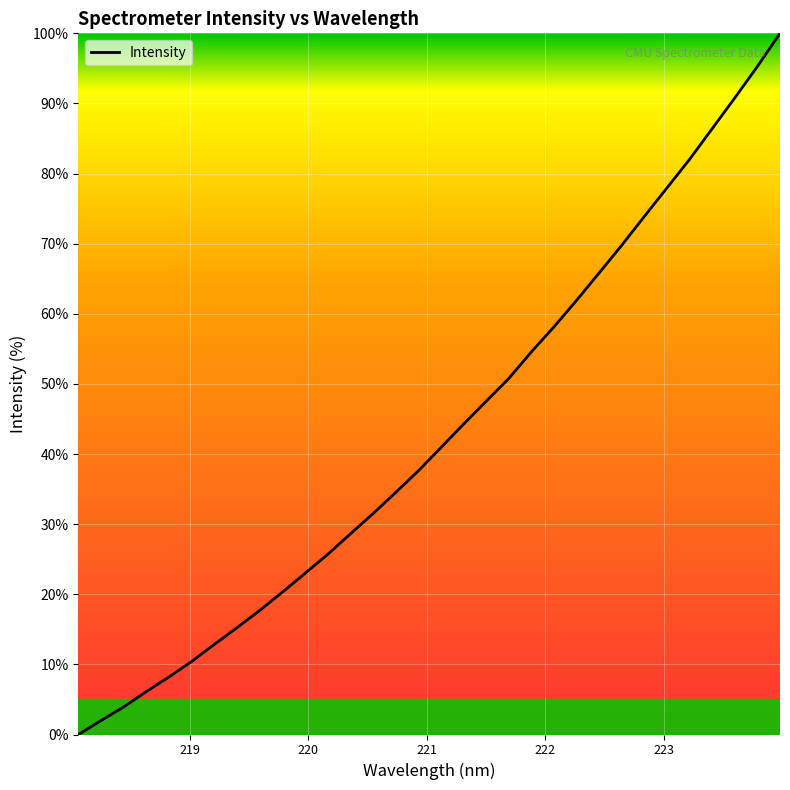

What is the sum of all values?

1377.6